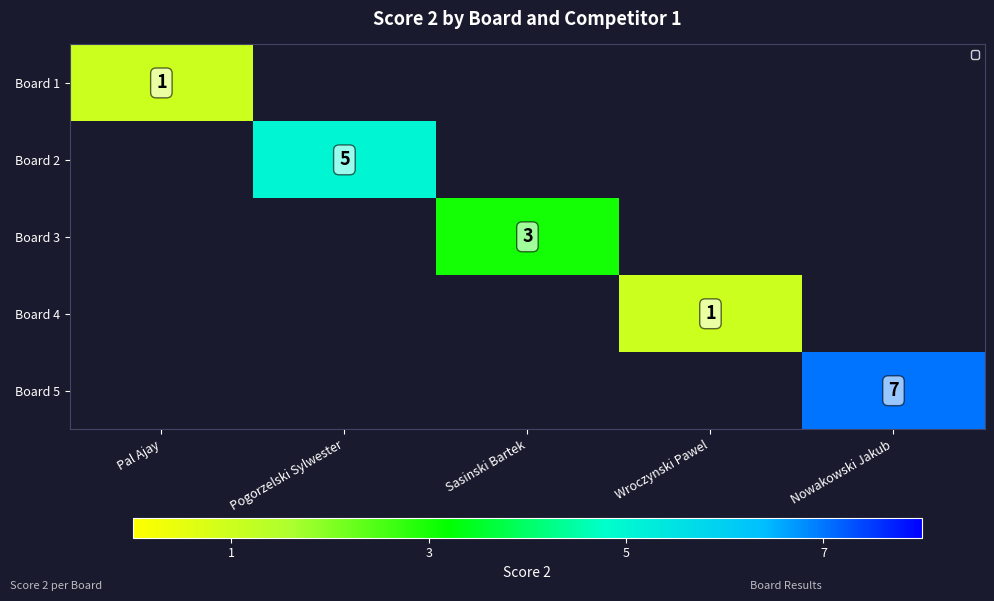

At how many categories does at least one series exceed 6?

1